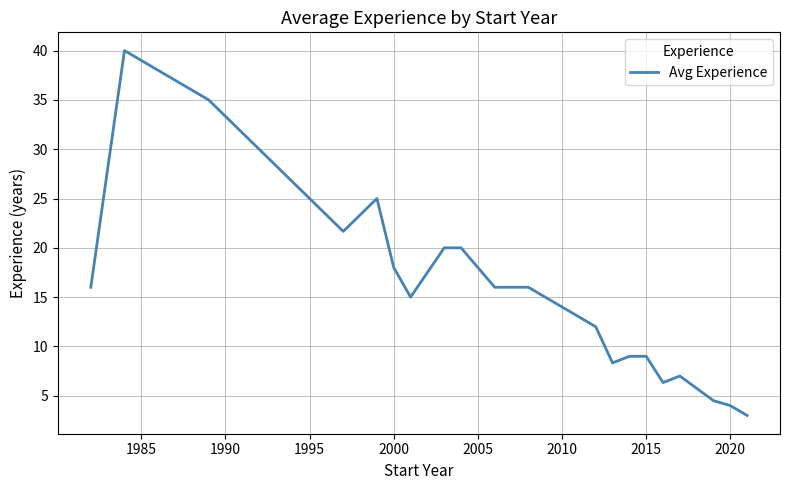

What is the difference between the maximum and minimum values?

37.0